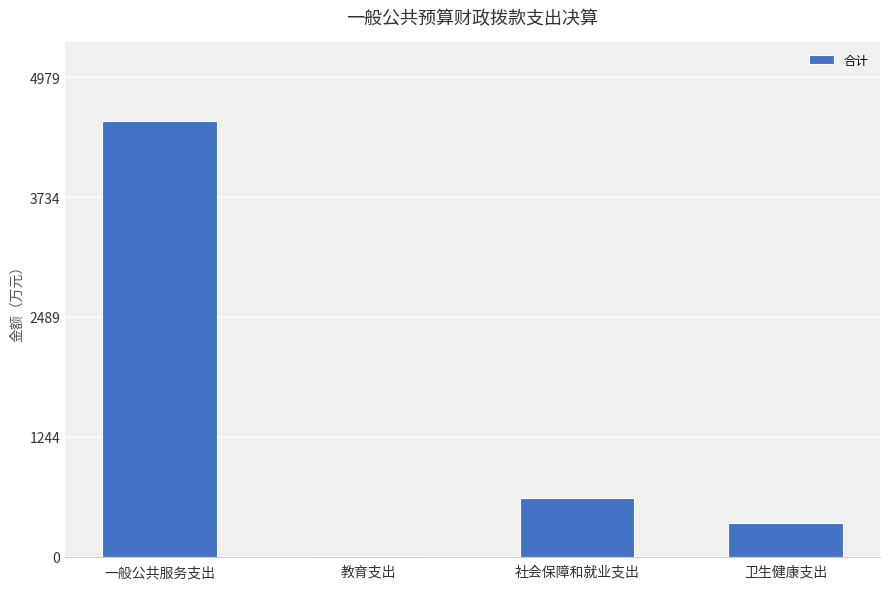

What is the maximum value shown in the chart?

4526.7